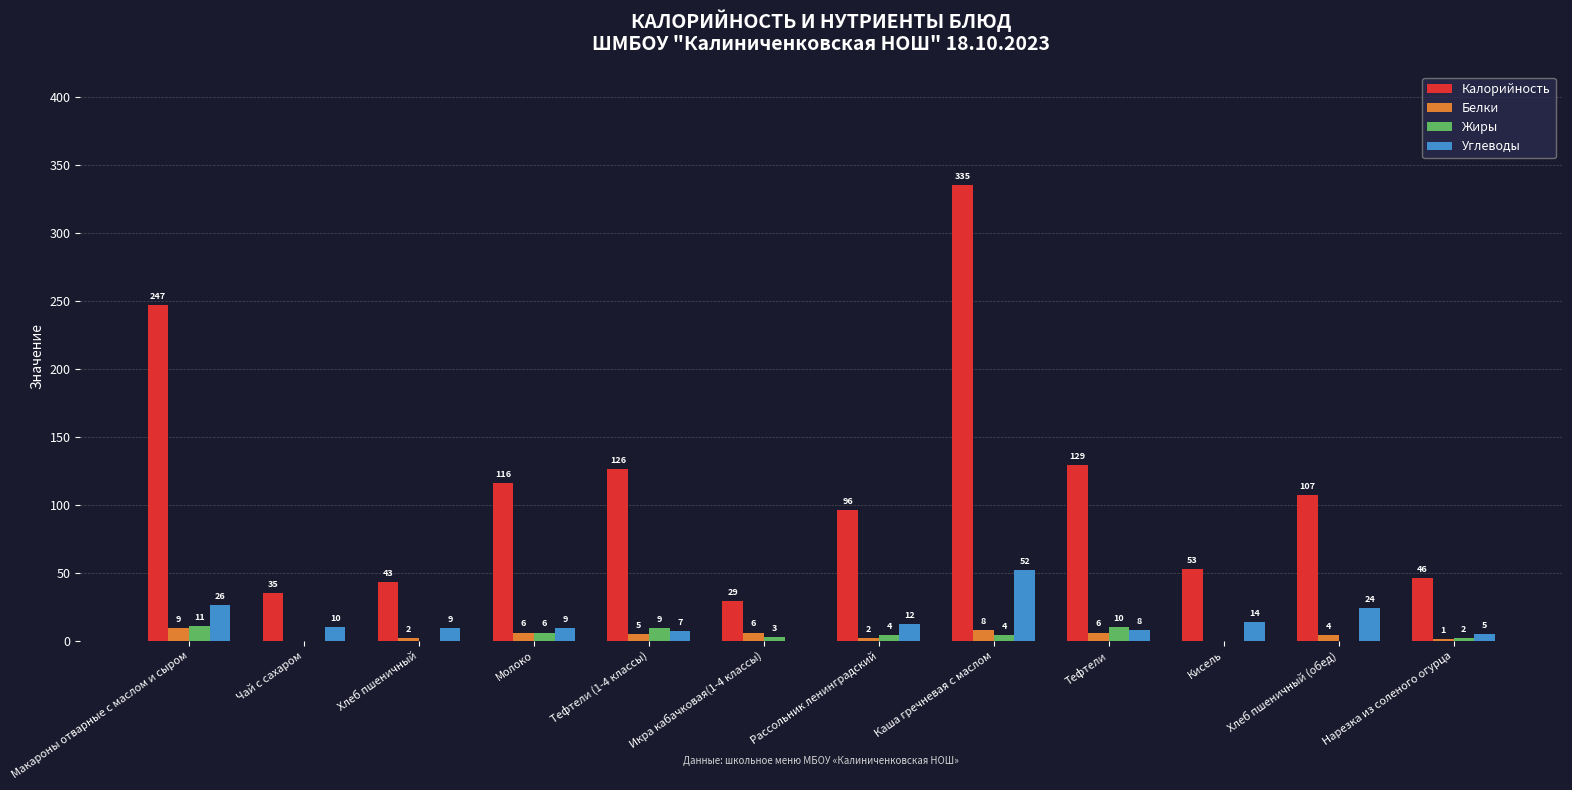

Count the number of data series in this chart.

4